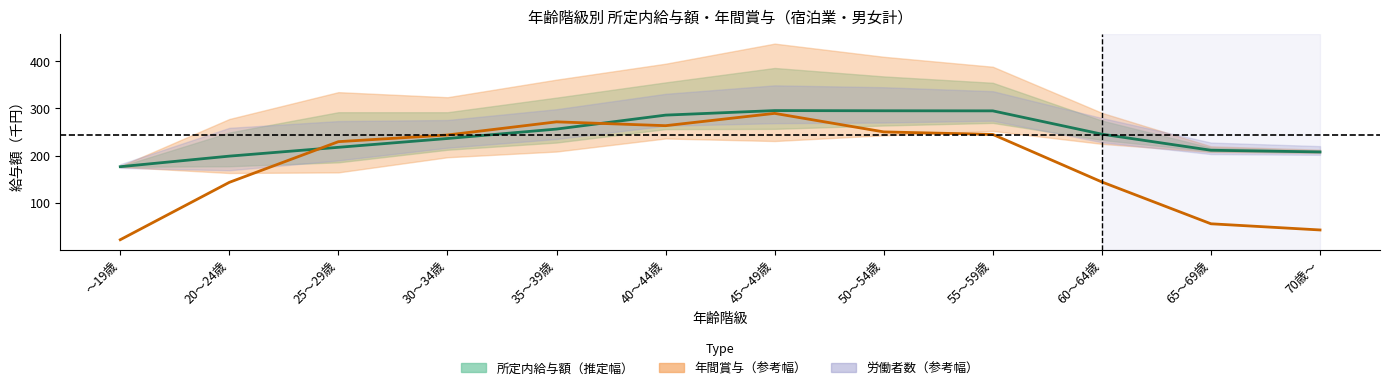

What is the label of the 11th point from the left?

65～69歳